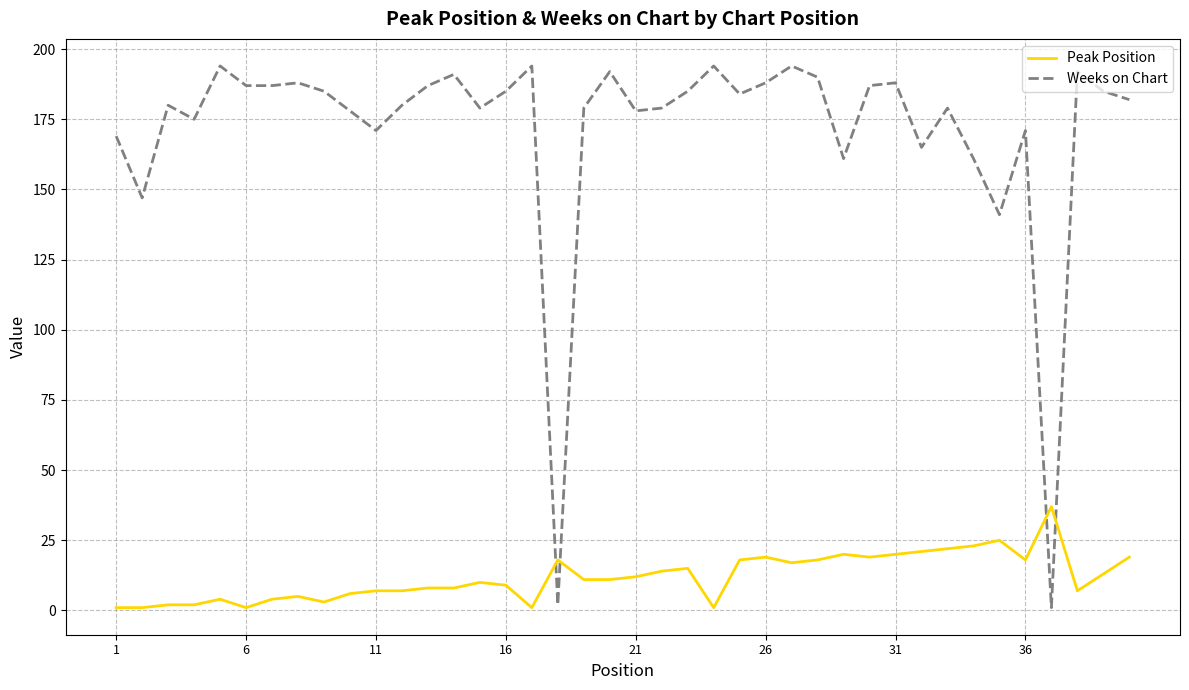

List the series in order of their peak value, lowest first.

Peak Position, Weeks on Chart